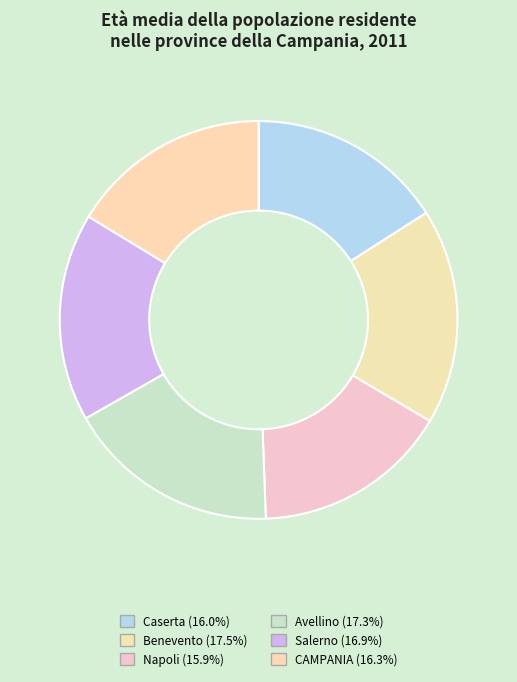

The Napoli slice represents 27% of the pie. True or false?

False